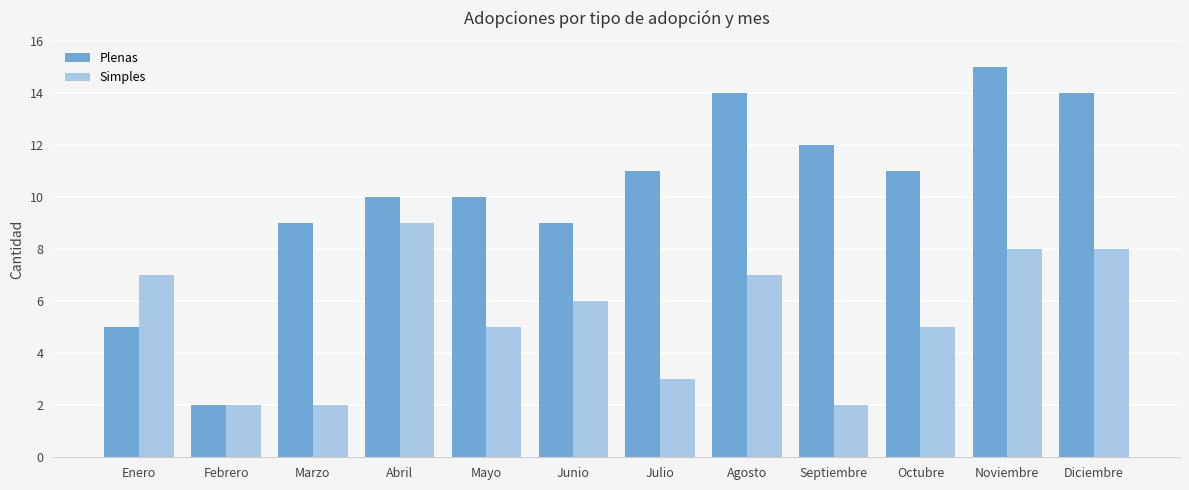

What is the highest value of the Simples series?

9